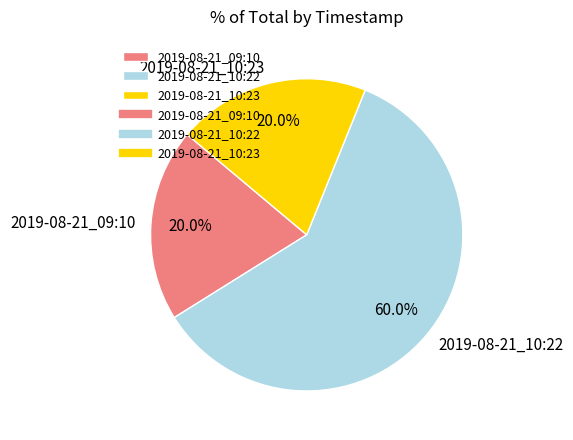

What percentage is the 2019-08-21_09:10 slice, to the nearest percent?

20%